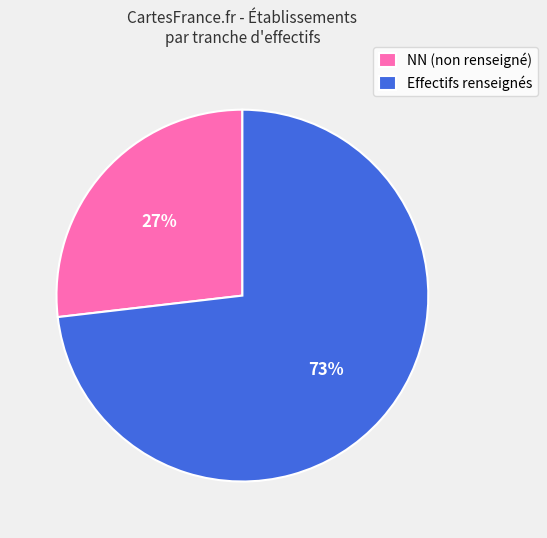

Is it true that Effectifs renseignés is 73% of the pie?

True